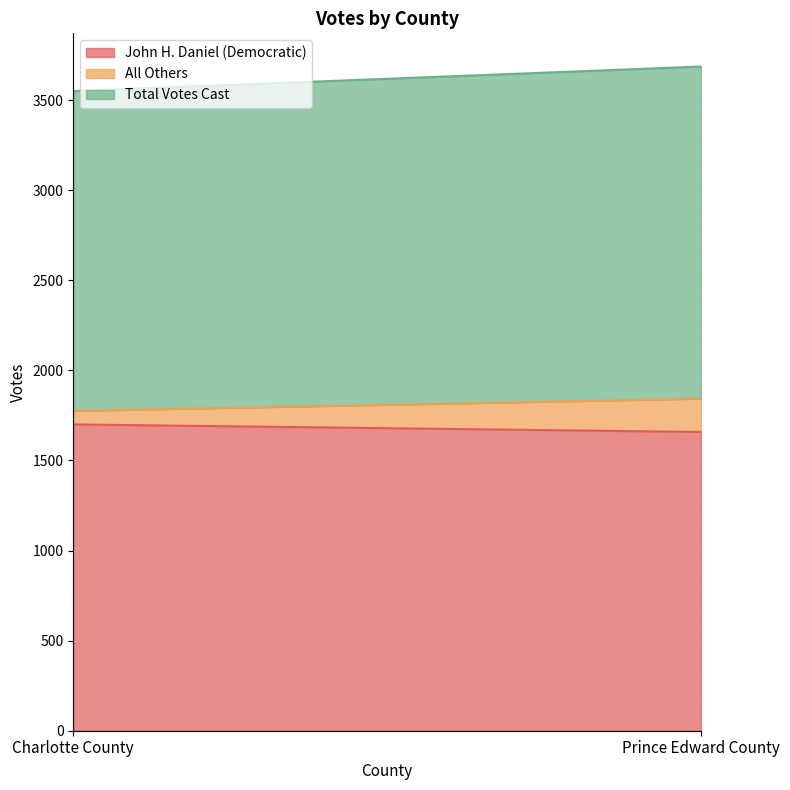

Reading left to right, transcribe all the data shown in this chart.

John H. Daniel (Democratic): 1700	1658
All Others: 75	185
Total Votes Cast: 1775	1843